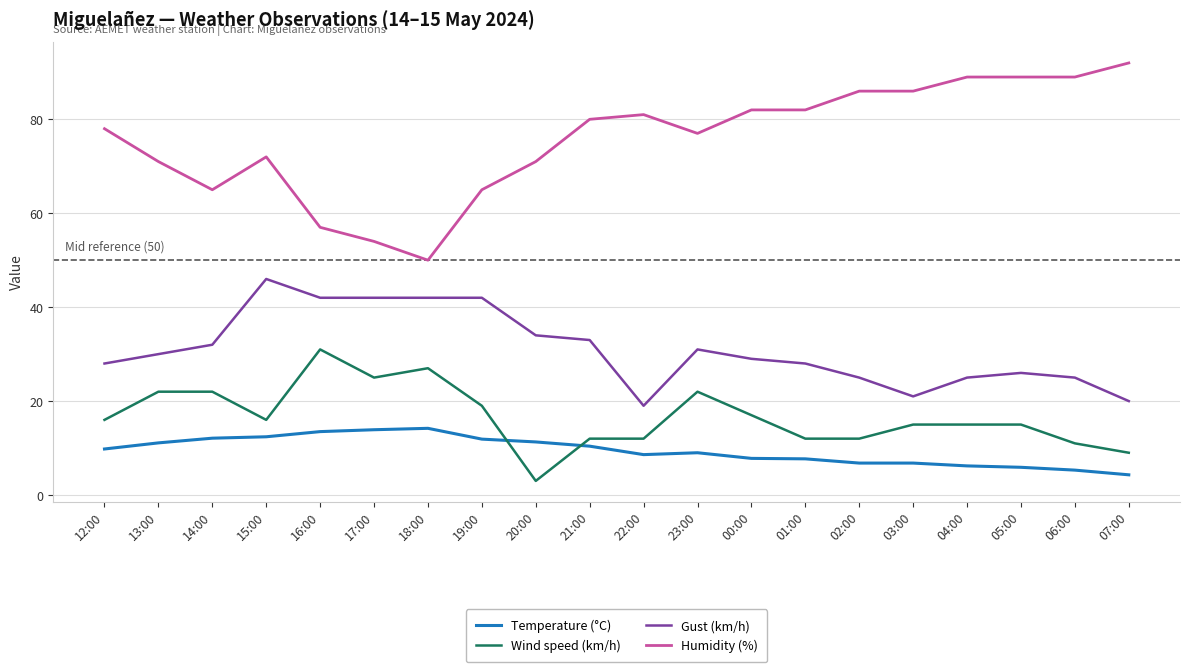

What is the total value across all series at 12:00?

131.8